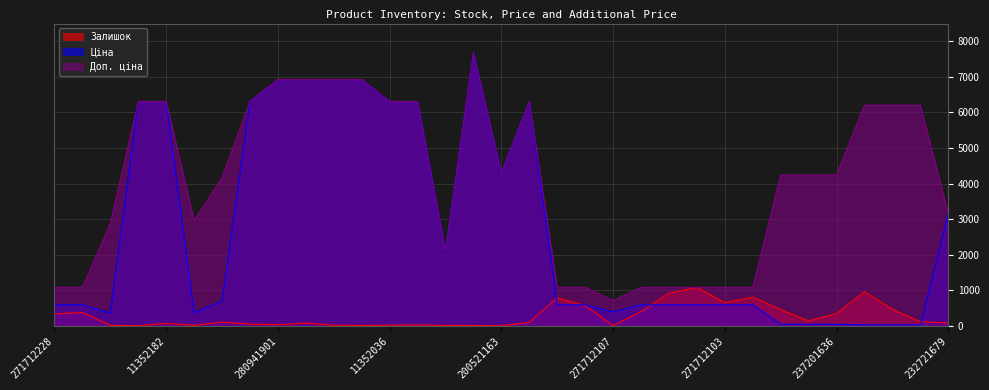

Between which two adjacent categories do Залишок and Ціна first intersect?

11352029 and 271712109